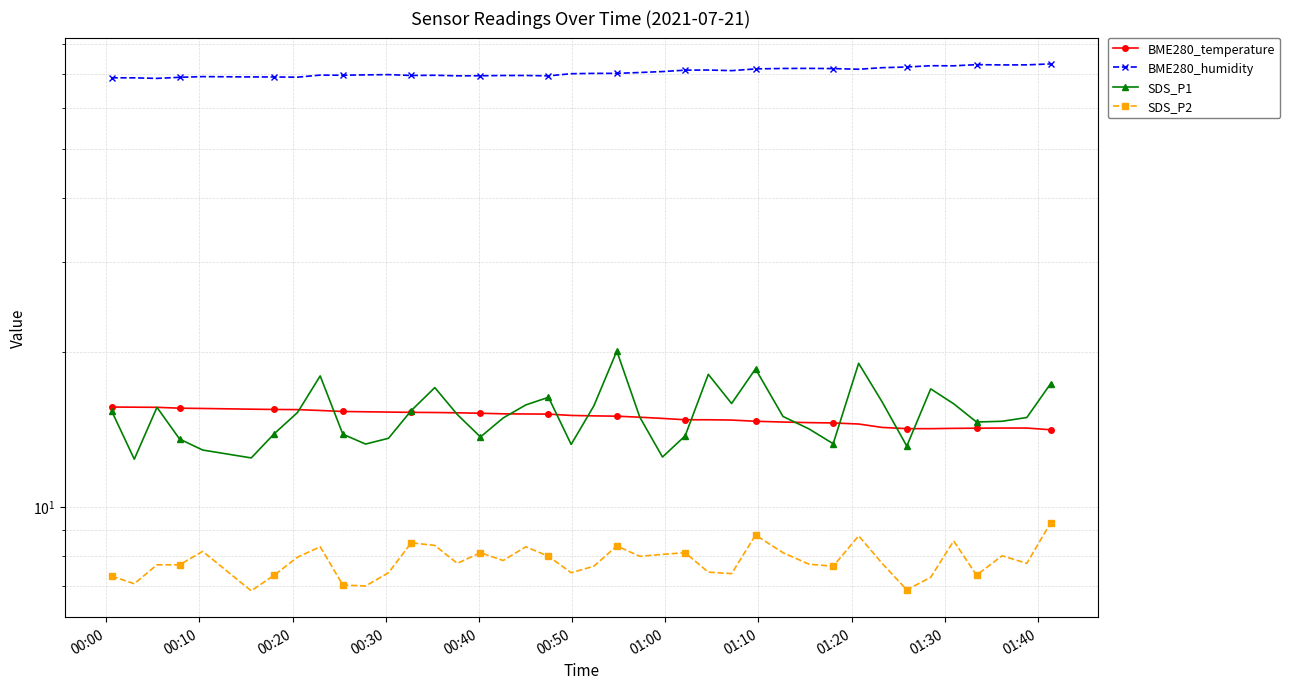

Is the value of BME280_humidity at 37 greater than the value of SDS_P2 at 36?

Yes